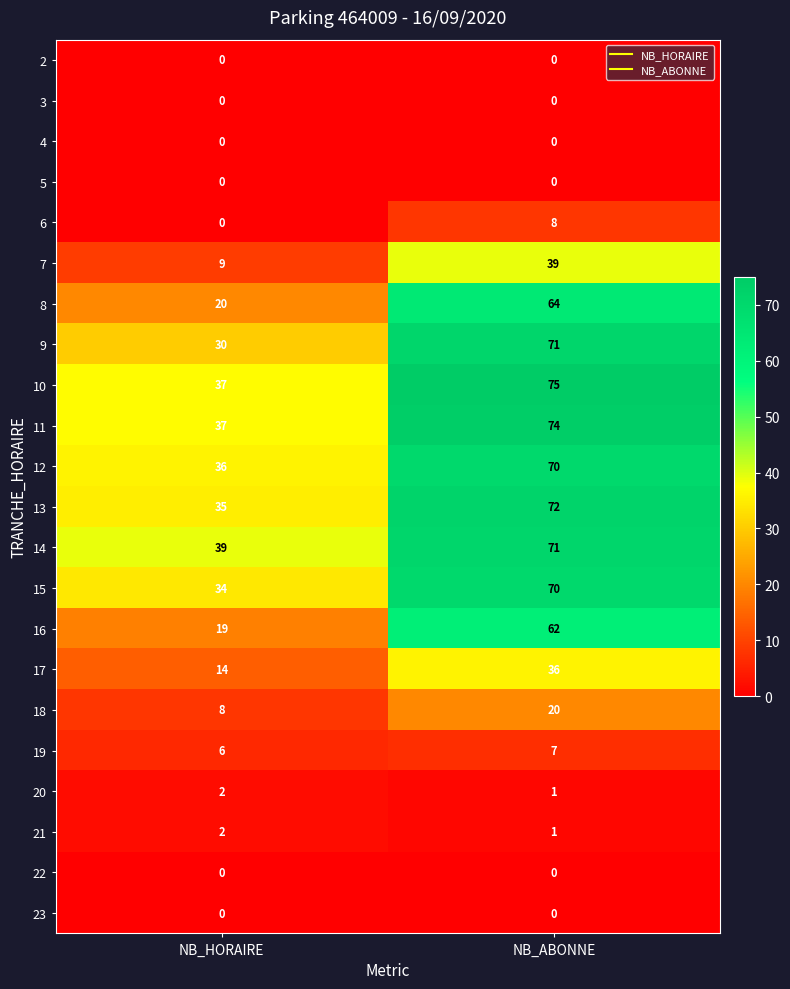

Which category has the highest value across all series?

NB_ABONNE